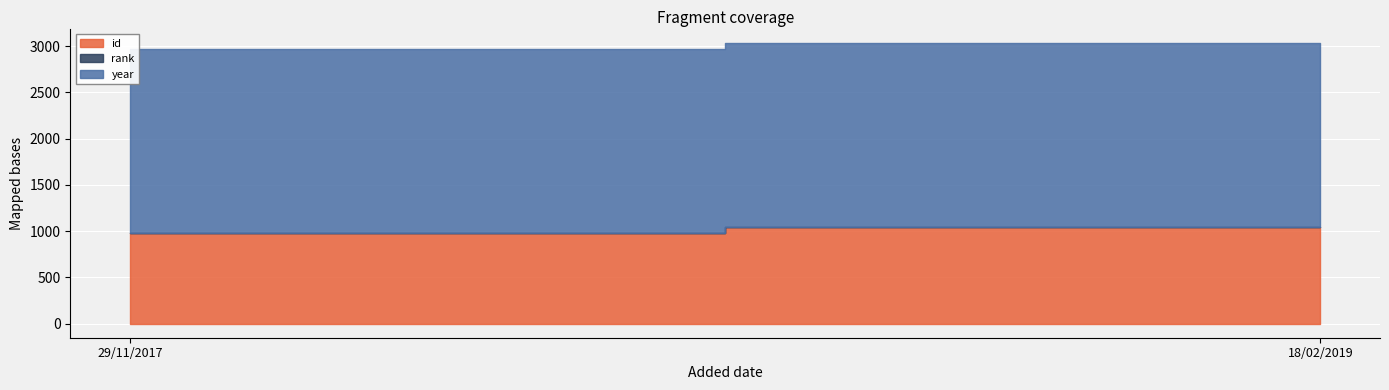

Reading left to right, what are all the values shown in this chart?

id: 981	1048
rank: 1	1
year: 1988	1988